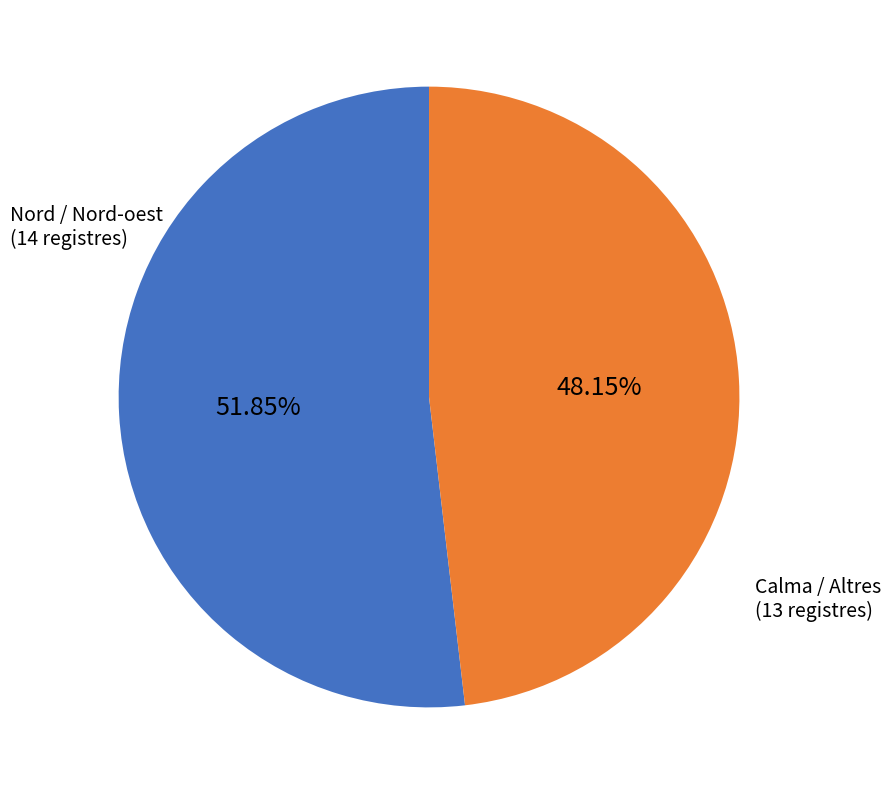

Is there a majority slice in this chart?

Yes